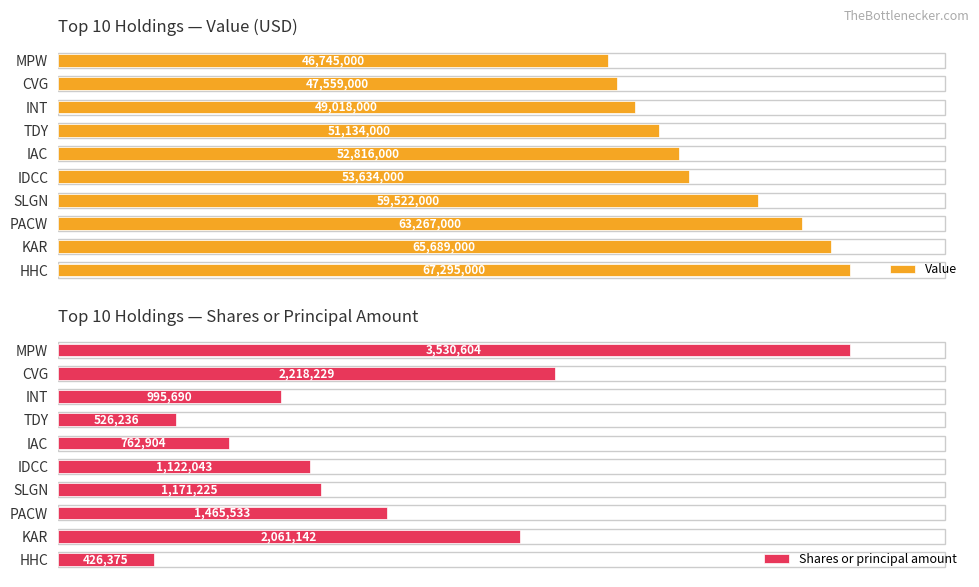

Rank the series by their average value, from lowest to highest.

Shares or principal amount, Value